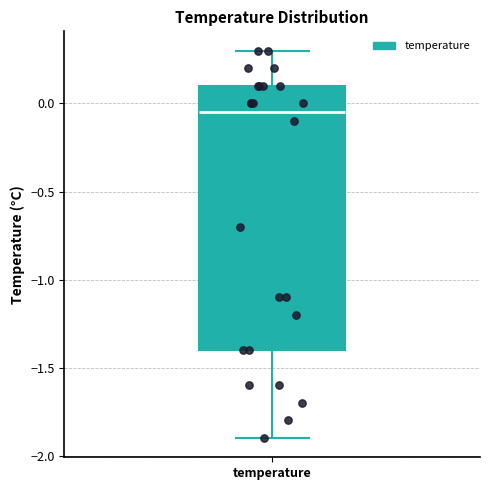

Where does the median line of the box for temperature sit on the y-axis? The values are not printed on the chart, so give them approximately, as read against the axis.

-0.05